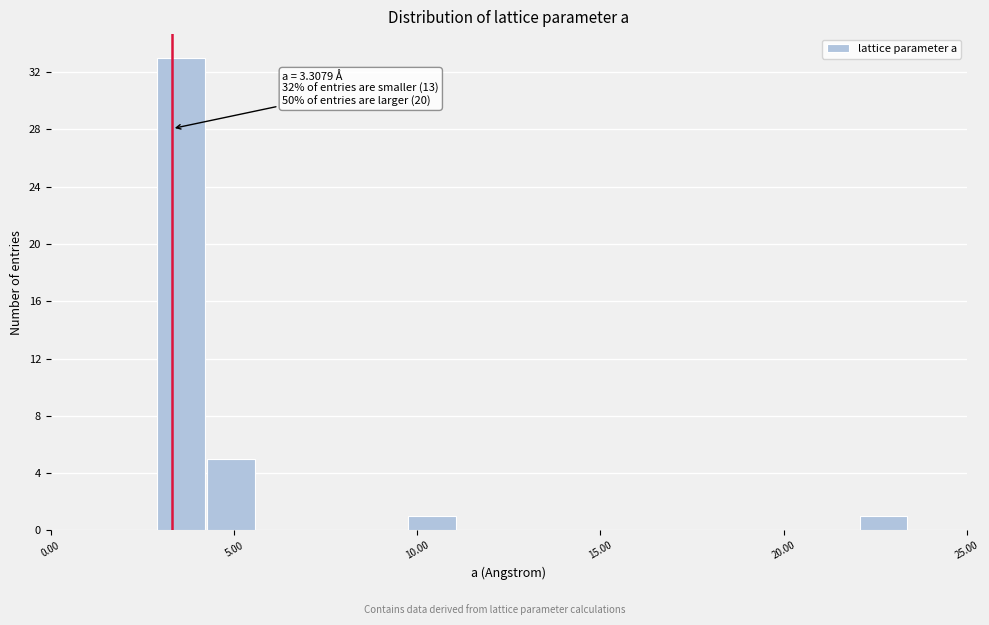

Read against the x-axis, roughly where is the centre of the tallest bar?

3.5